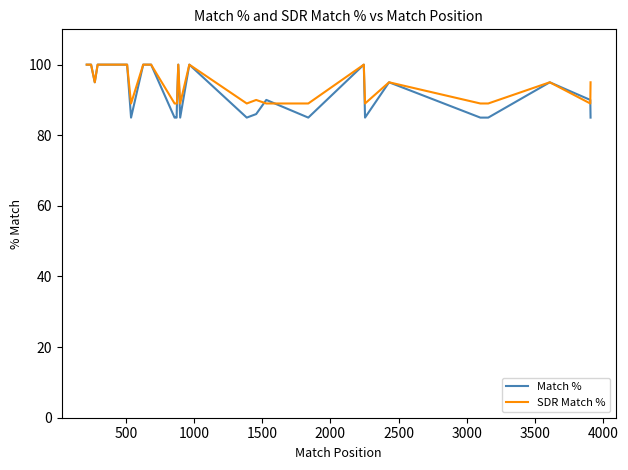

True or false: SDR Match % and Match % cross at least once.

True